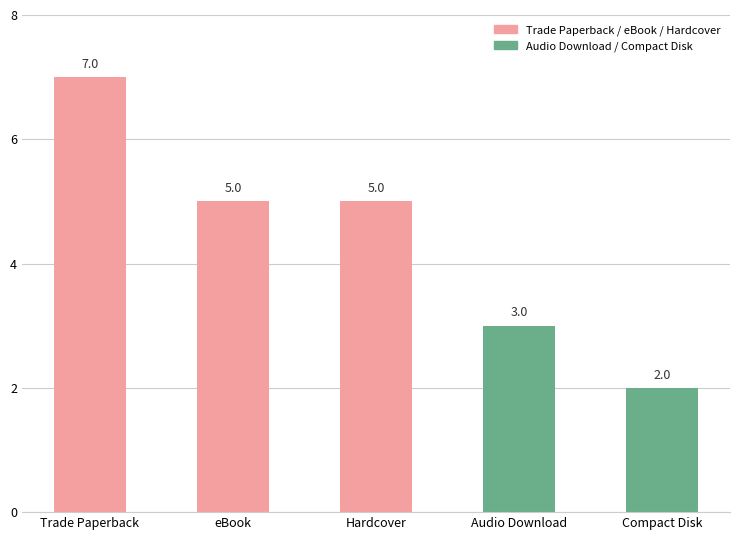

What is the difference between the values at Trade Paperback and Compact Disk?

5